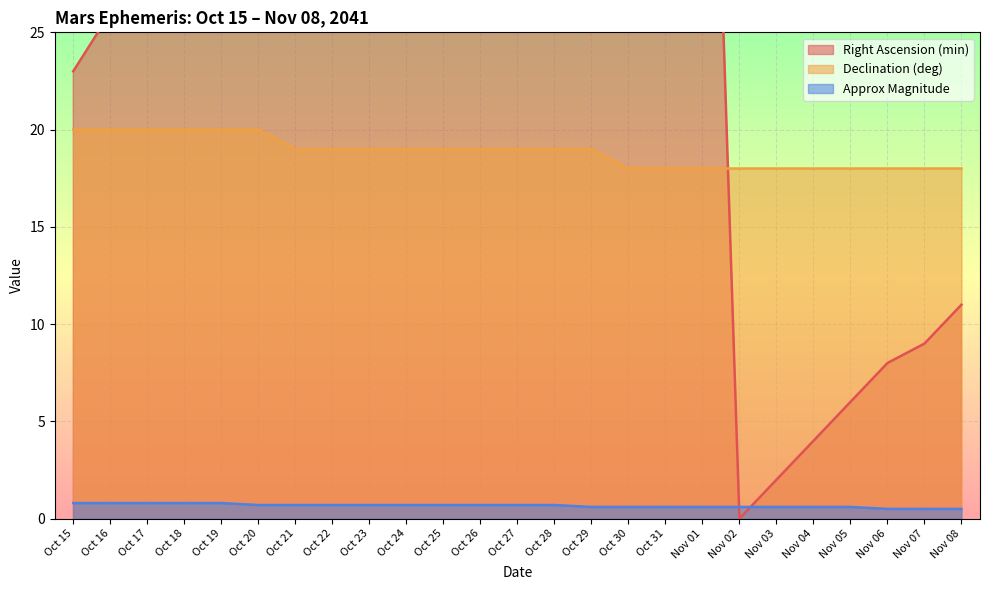

Which series has the largest total across all categories?

Right Ascension (min)